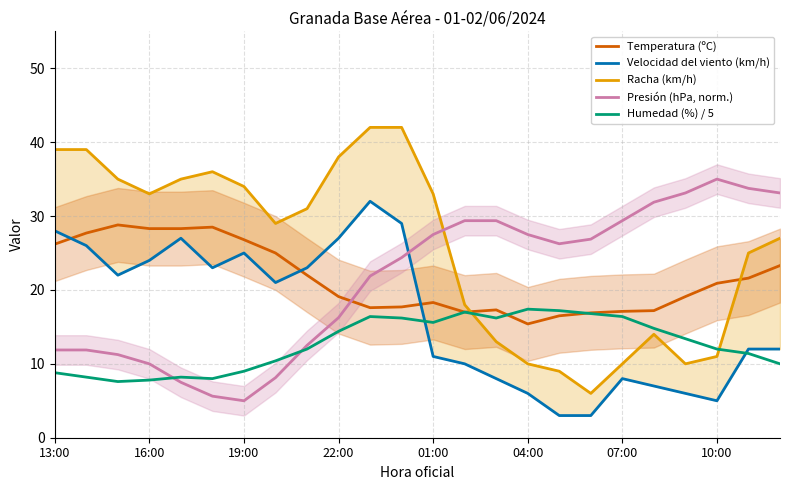

List the series in order of their peak value, lowest first.

Humedad (%) / 5, Temperatura (ºC), Velocidad del viento (km/h), Presión (hPa, norm.), Racha (km/h)